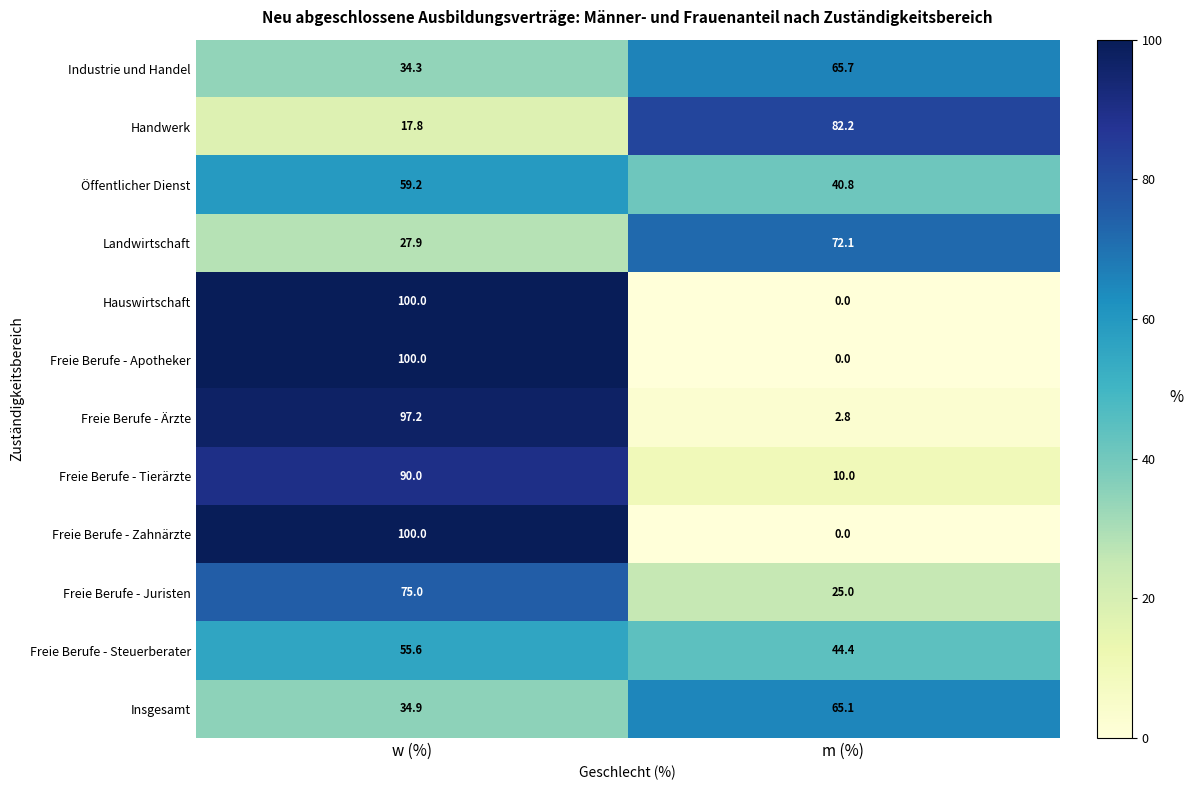

List the labels in order of Freie Berufe - Steuerberater value, smallest first.

m (%), w (%)